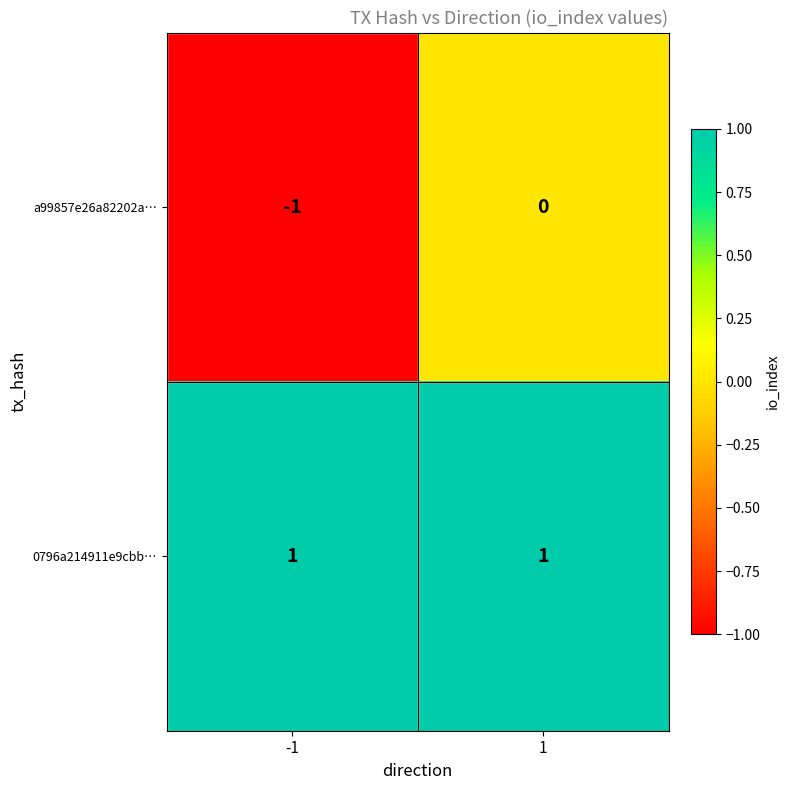

Rank the series at 1 from highest to lowest value.

0796a214911e9cbb…, a99857e26a82202a…